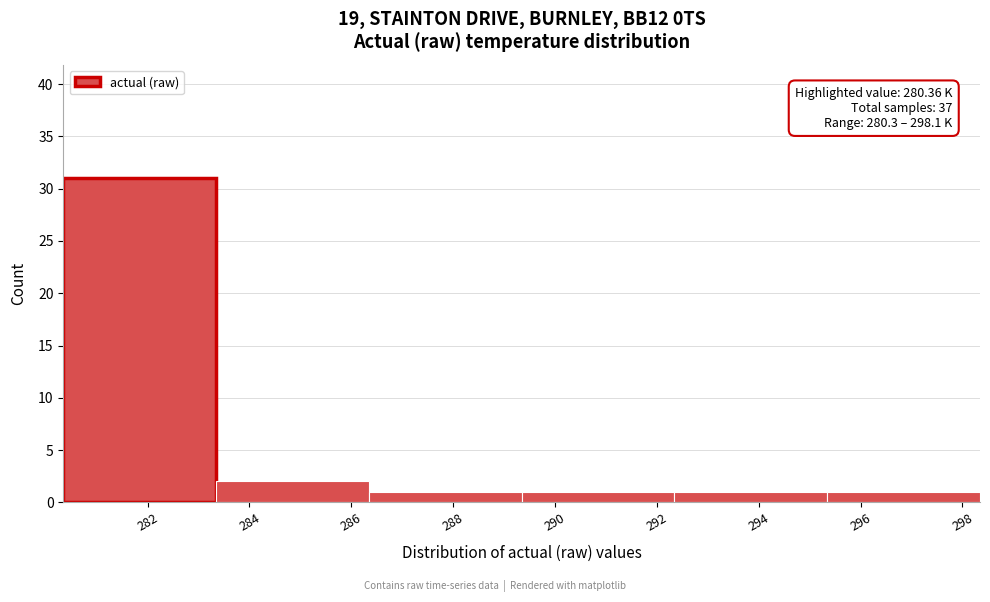

Over which range of the x-axis is the bar tallest?

280.4 to 283.4